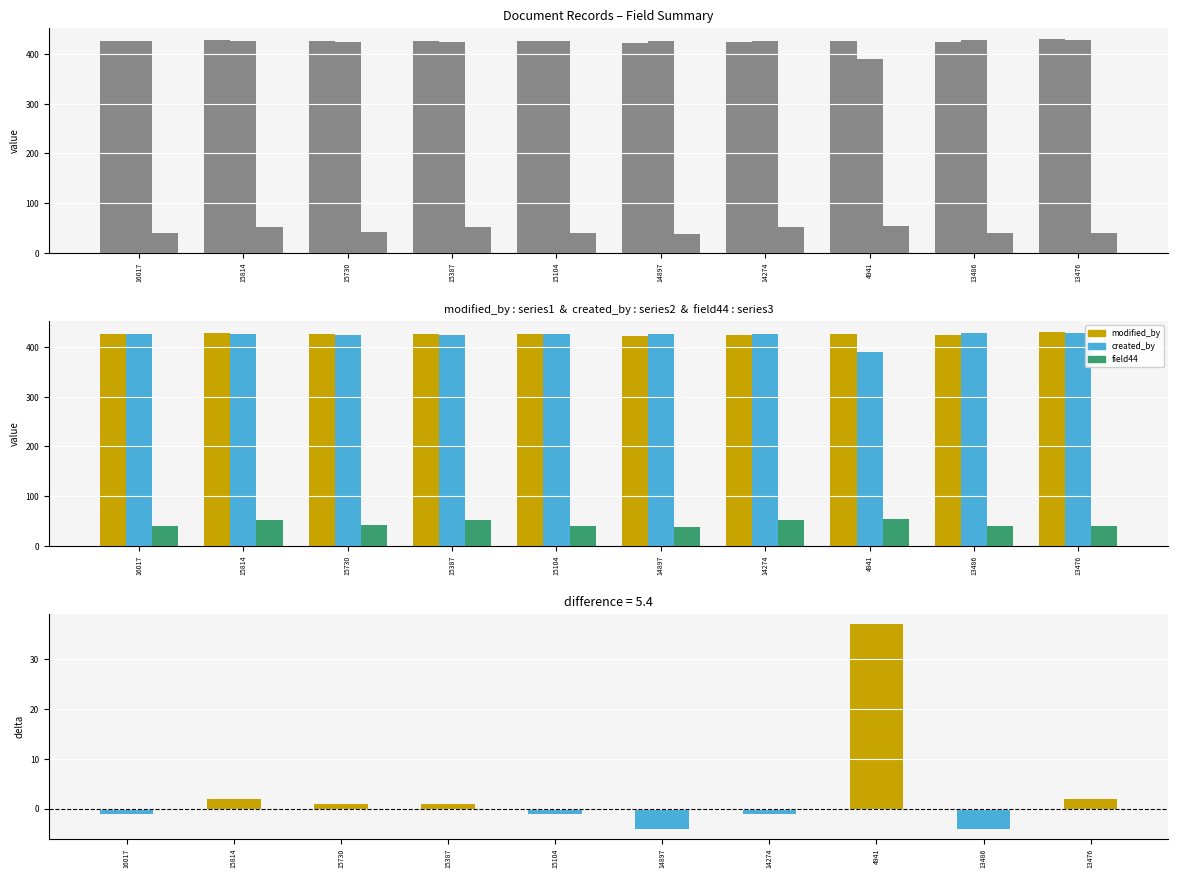

What is the difference between the maximum and second lowest values in the field44 series?

13